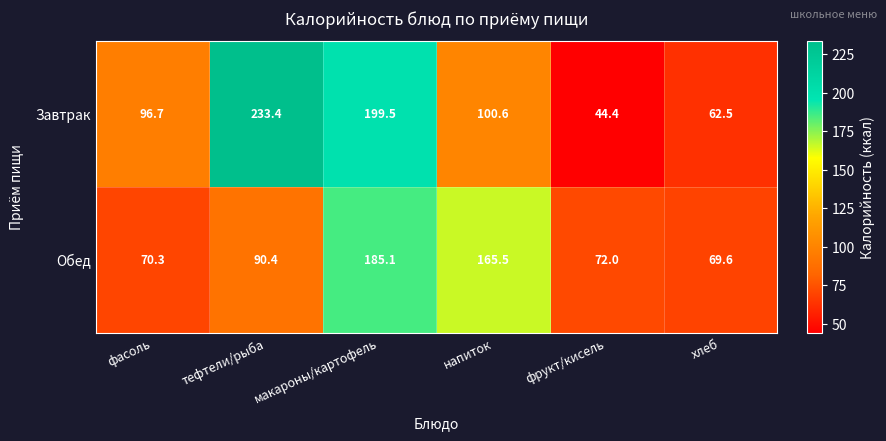

What is the difference between the maximum and second lowest values in the Обед series?

114.8